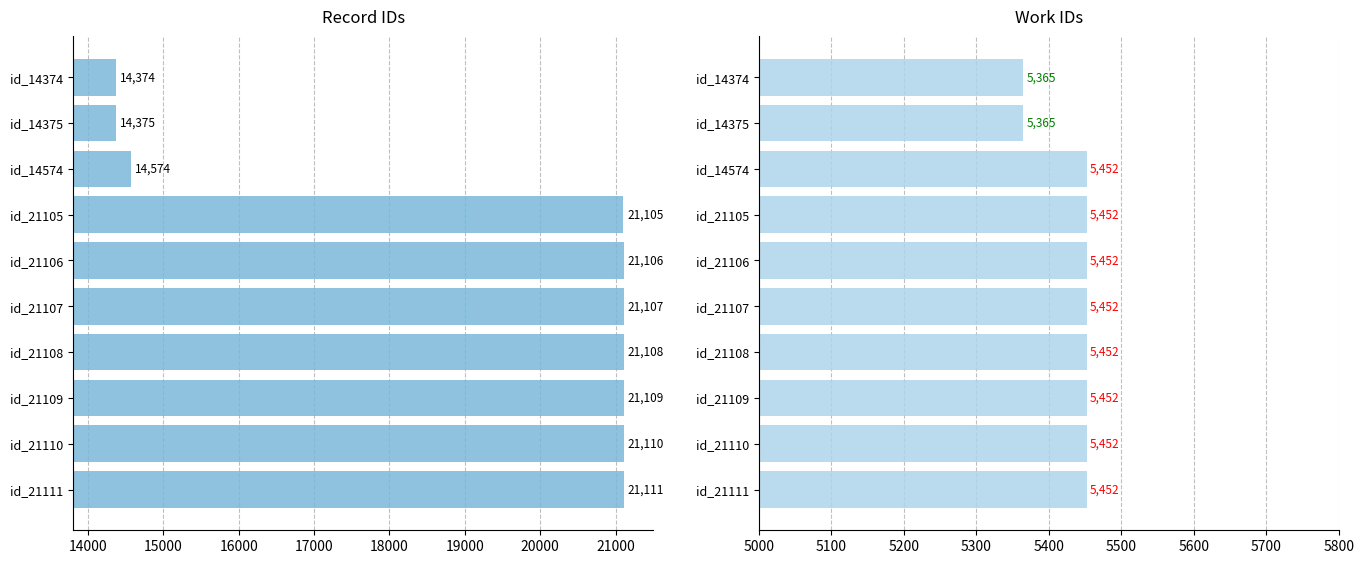

At how many categories does at least one series exceed 20338?

7